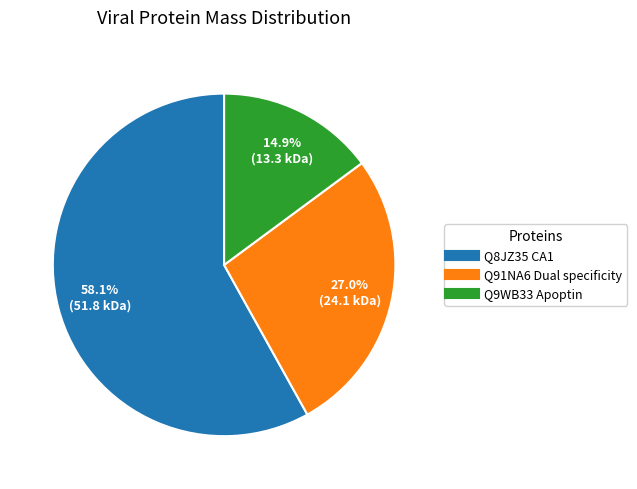

To the nearest percent, what is the average slice percentage?

33%